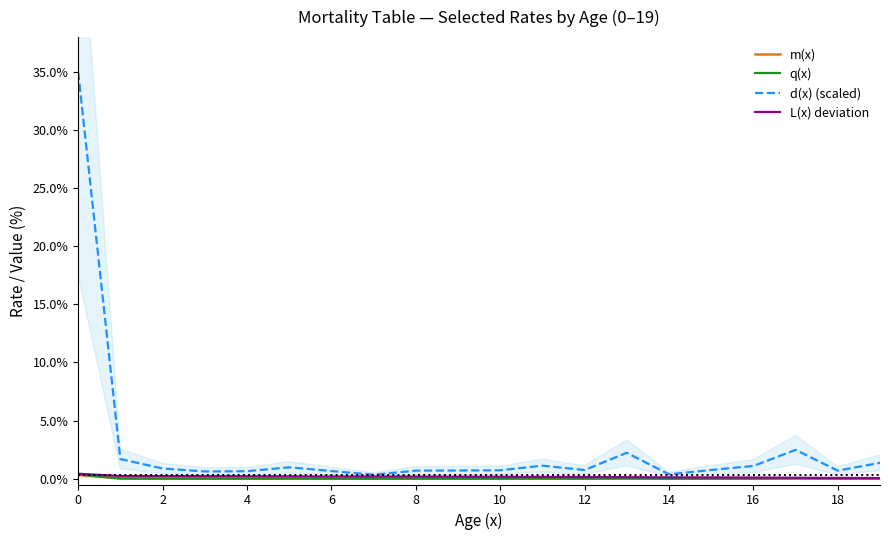

Which series has the widest spread of values?

d(x) (scaled)